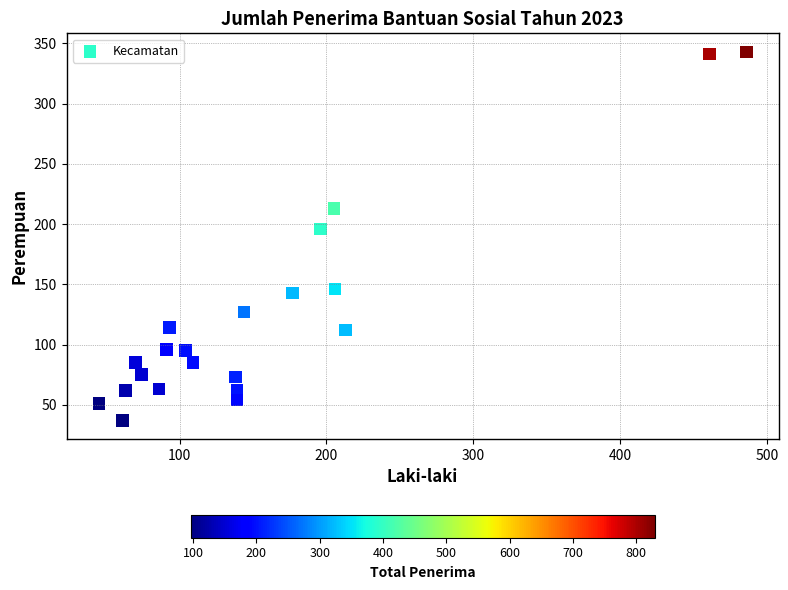

What is the range of Y values (max minus min)?

306